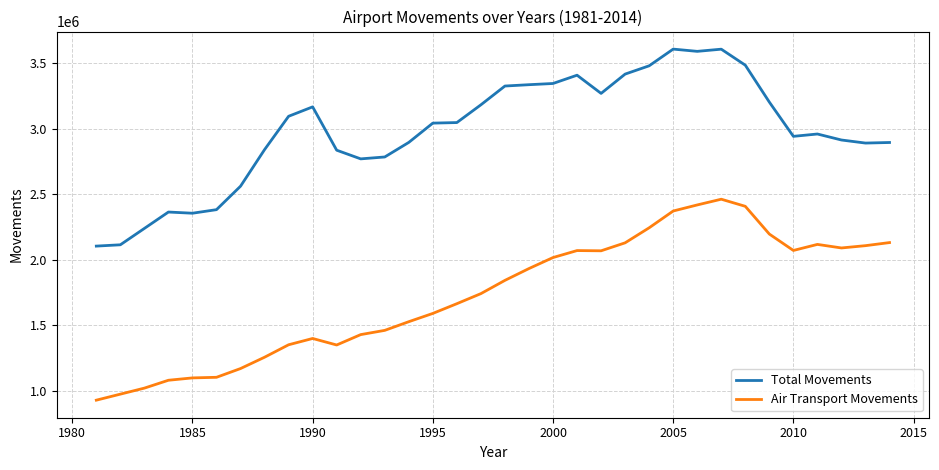

What is the difference between the maximum and minimum values in the Air Transport Movements series?

1533919